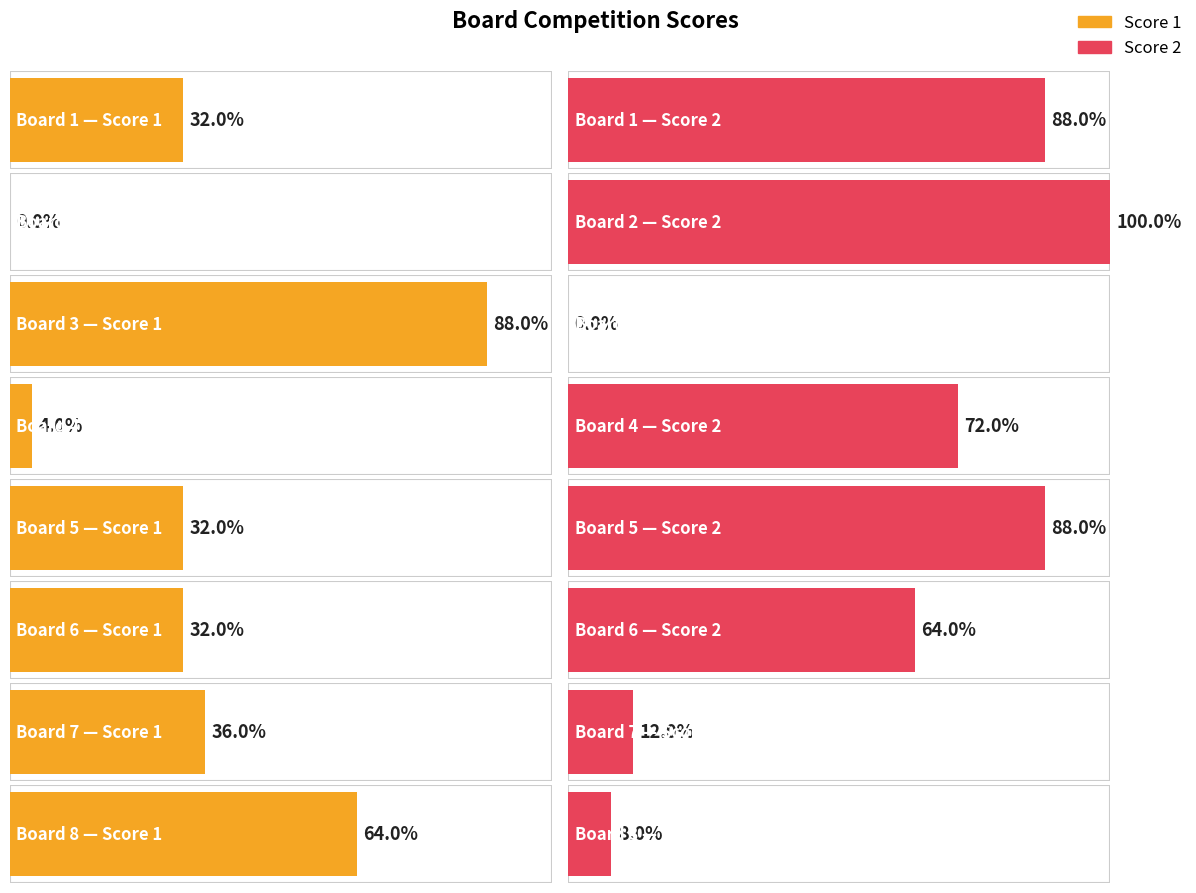

Between 4 and 6, which series saw the biggest shift?

Score 1